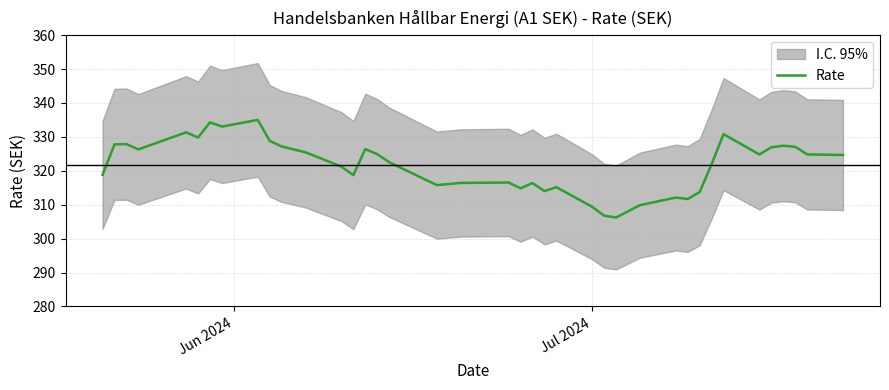

What is the minimum value shown in the chart?

306.2